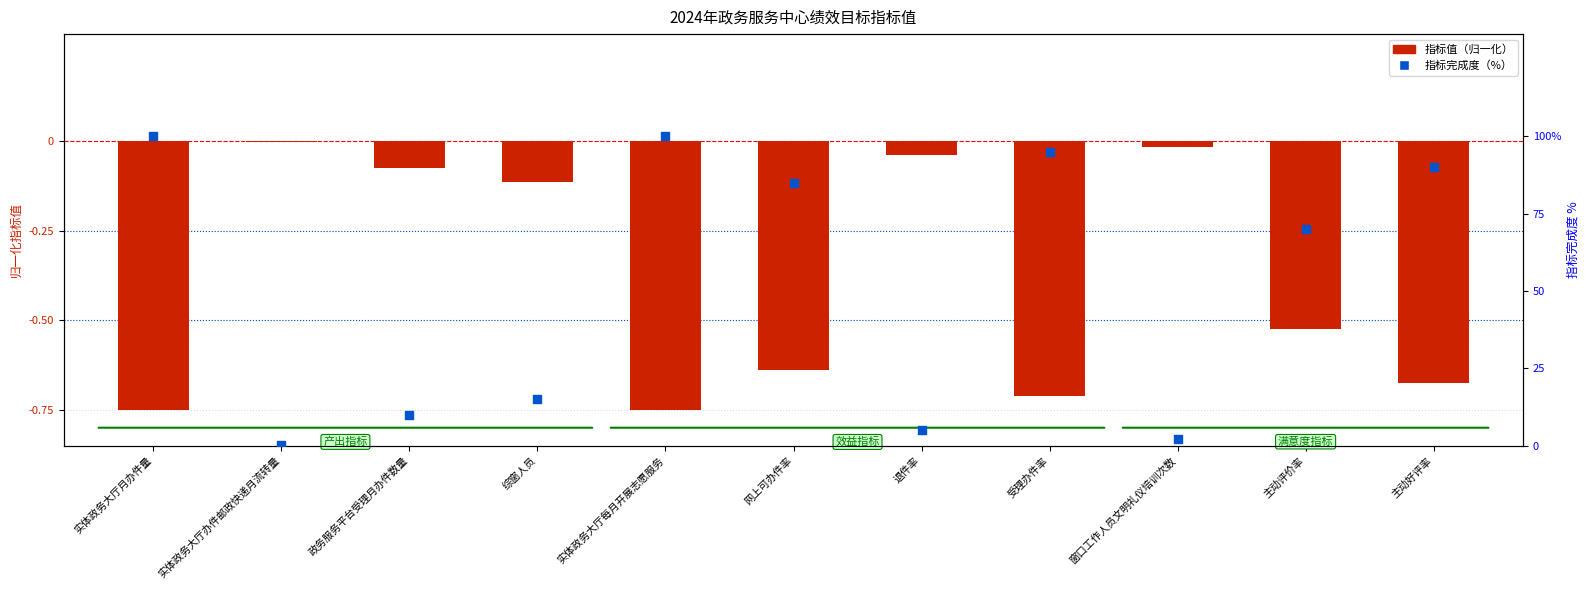

What is the total value across all series at 窗口工作人员文明礼仪培训次数?

2.0